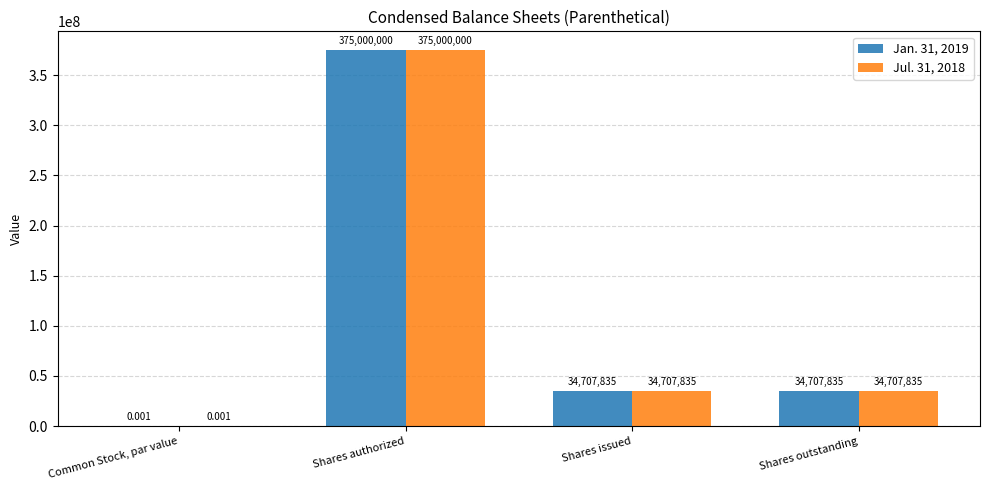

Which label corresponds to the largest value in the chart?

Shares authorized